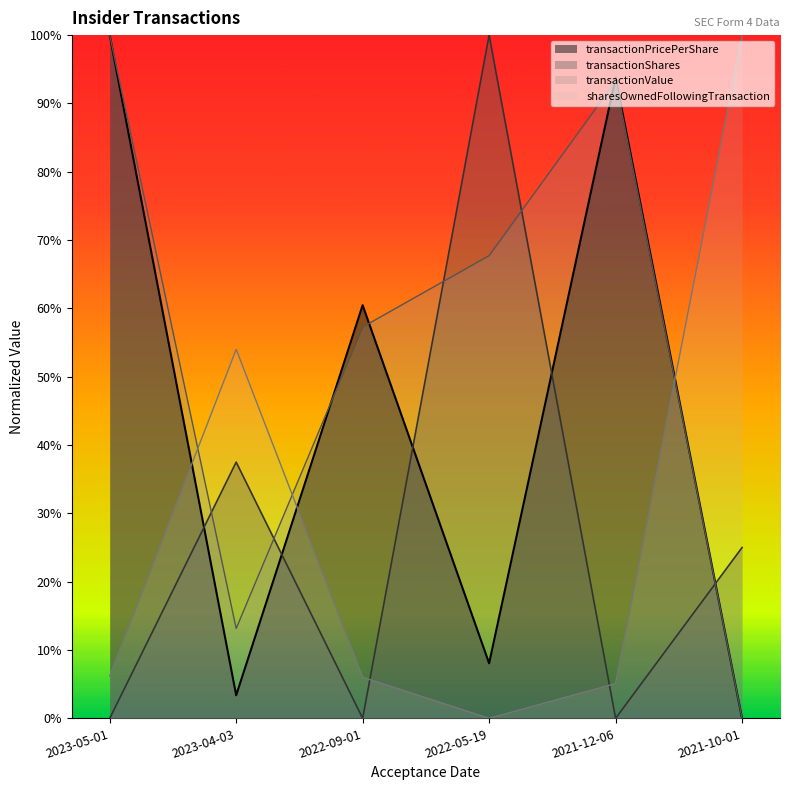

Where do transactionShares and transactionPricePerShare first cross each other?

2023-05-01 and 2023-04-03